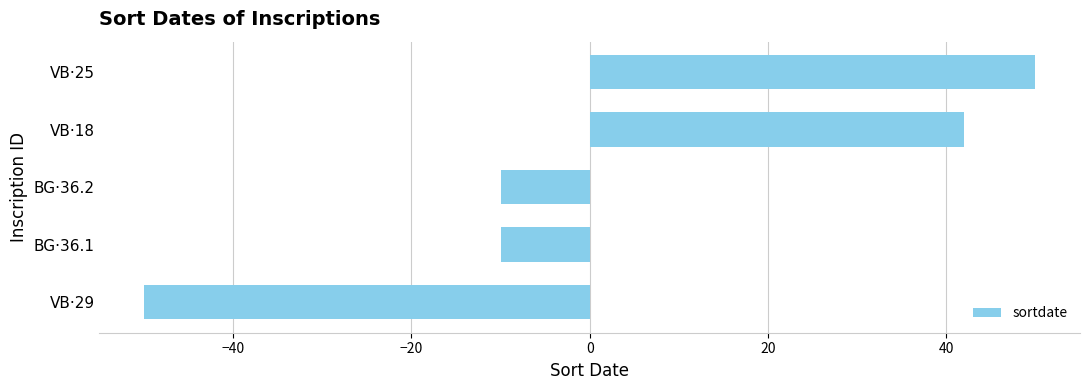

Between VB·29 and VB·18, which is larger?

VB·18